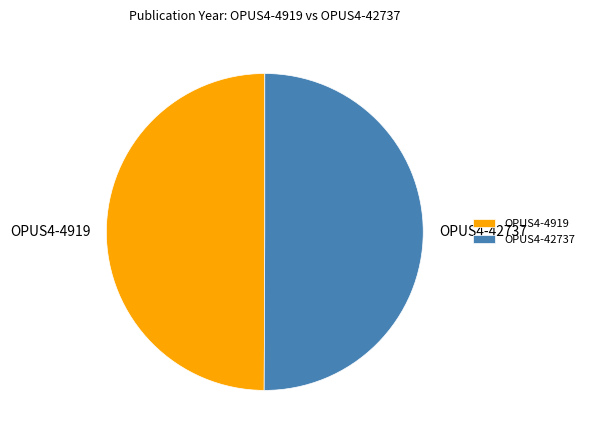

Combined, do OPUS4-42737 and OPUS4-4919 account for over 50%?

Yes